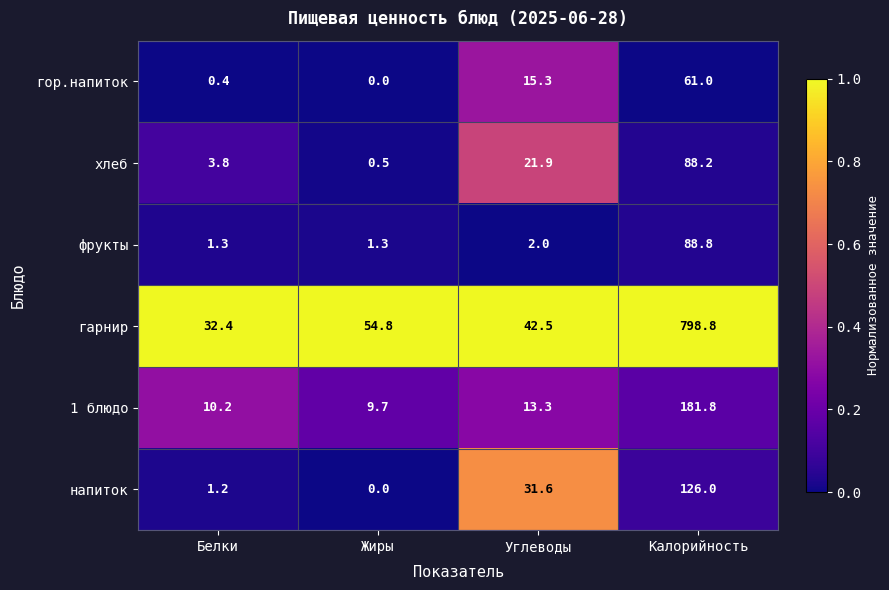

The value of 1 блюдо at Белки is 10.2. True or false?

True